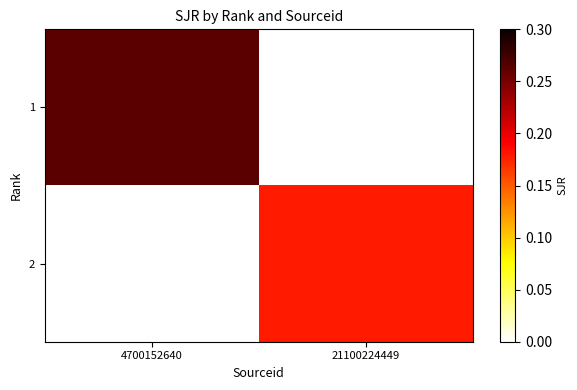

Reading right to left, what are all the values shown in this chart?

1: 21100224449=0.0	4700152640=0.3
2: 21100224449=0.2	4700152640=0.0